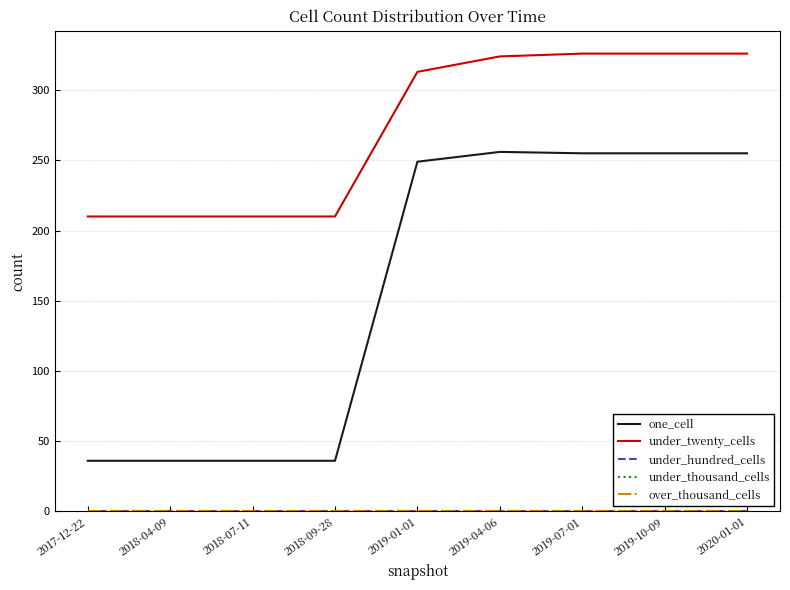

At how many categories does at least one series exceed 100?

9